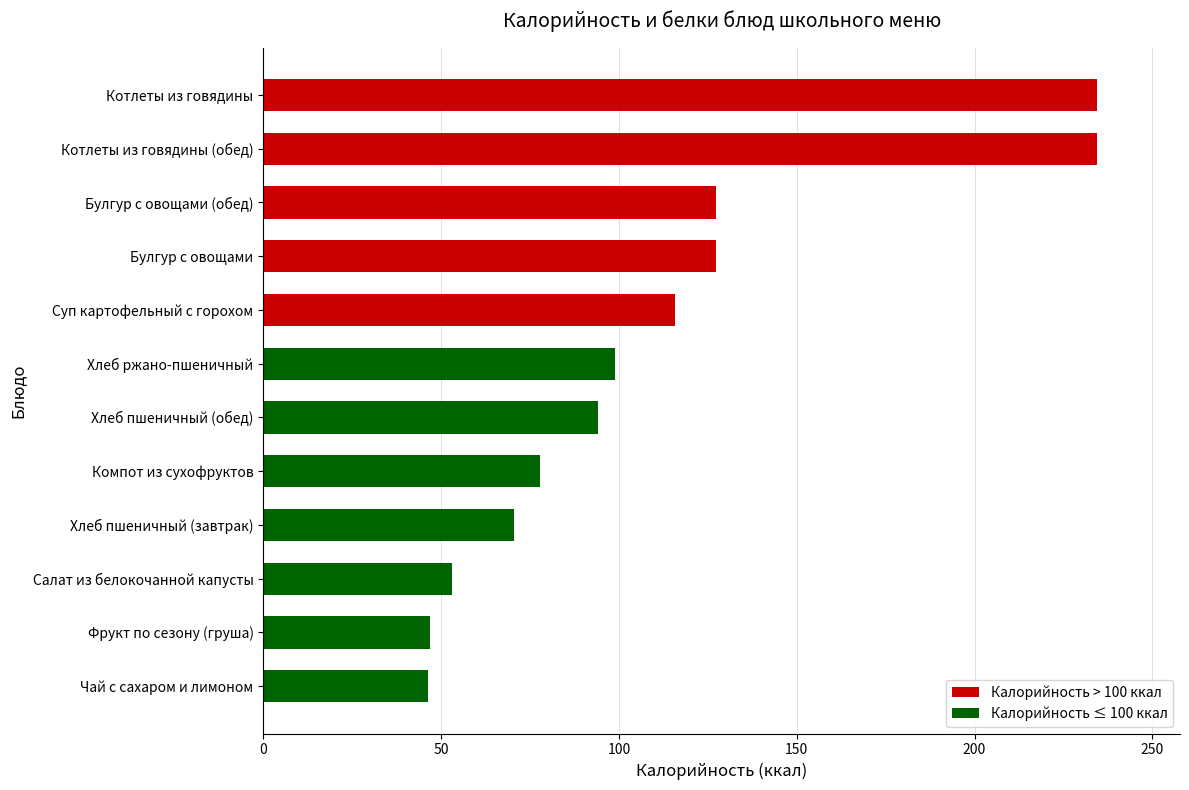

The chart shows a value of 225.9 at Булгур с овощами (обед). True or false?

False